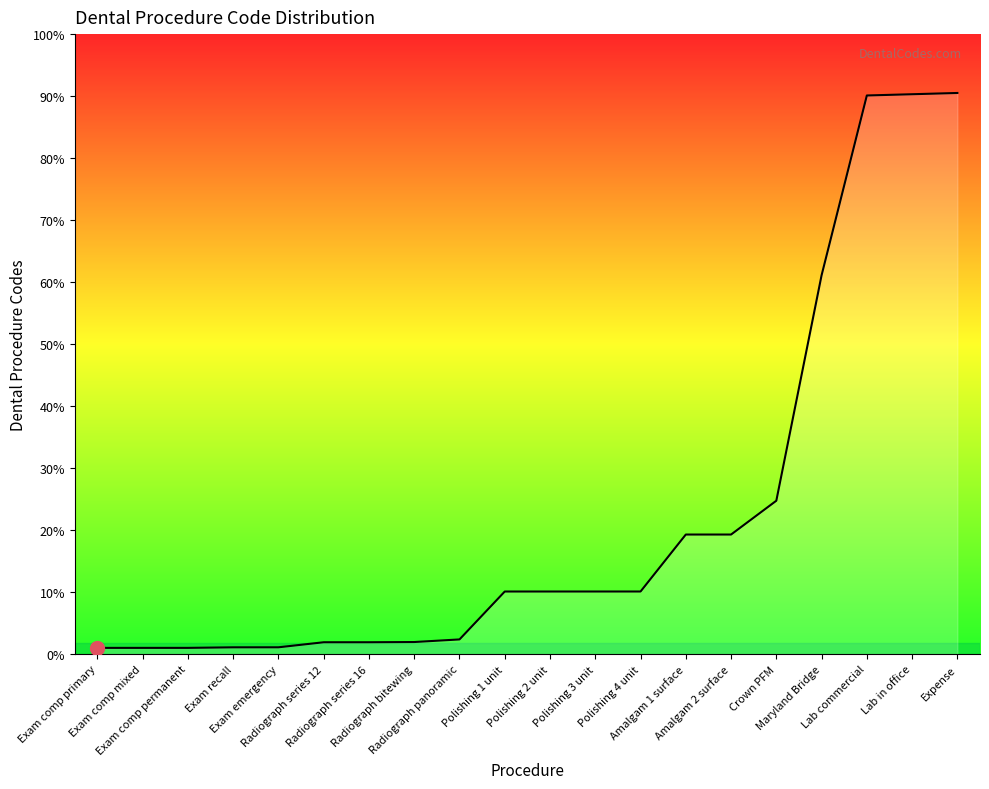

Is this an area chart (filled region under the line)?

Yes